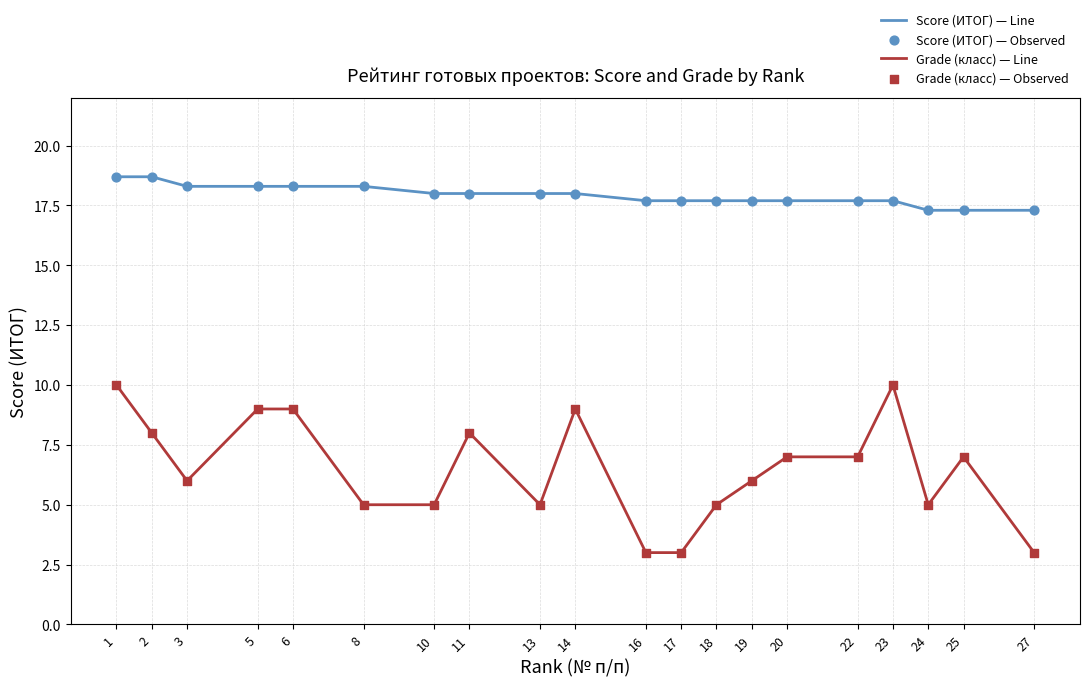

Which series has the largest range (max minus min)?

Grade (класс) — Line